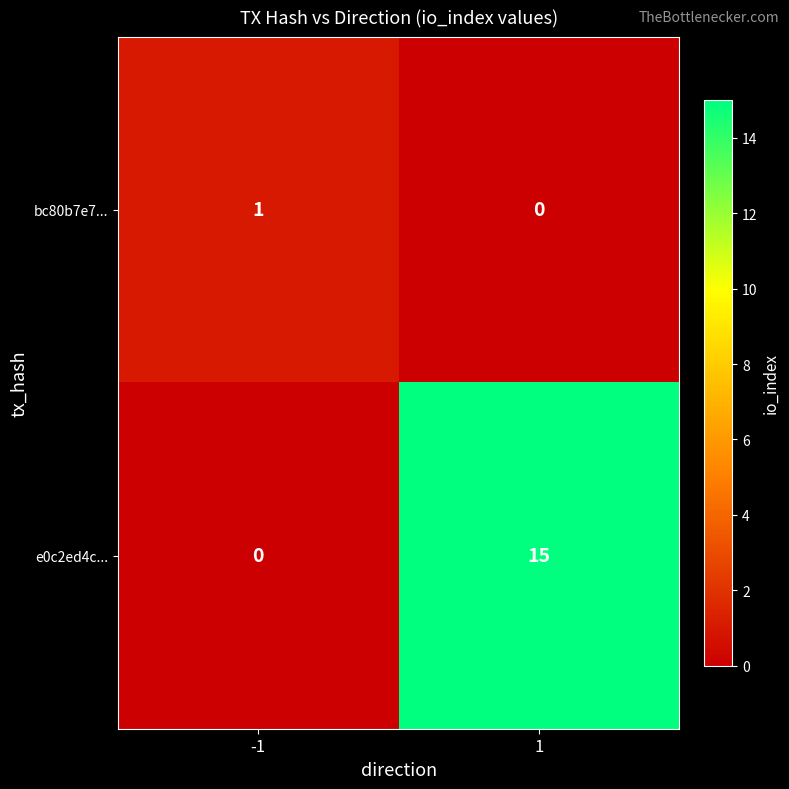

Is it true that bc80b7e7... equals 1 at -1?

True